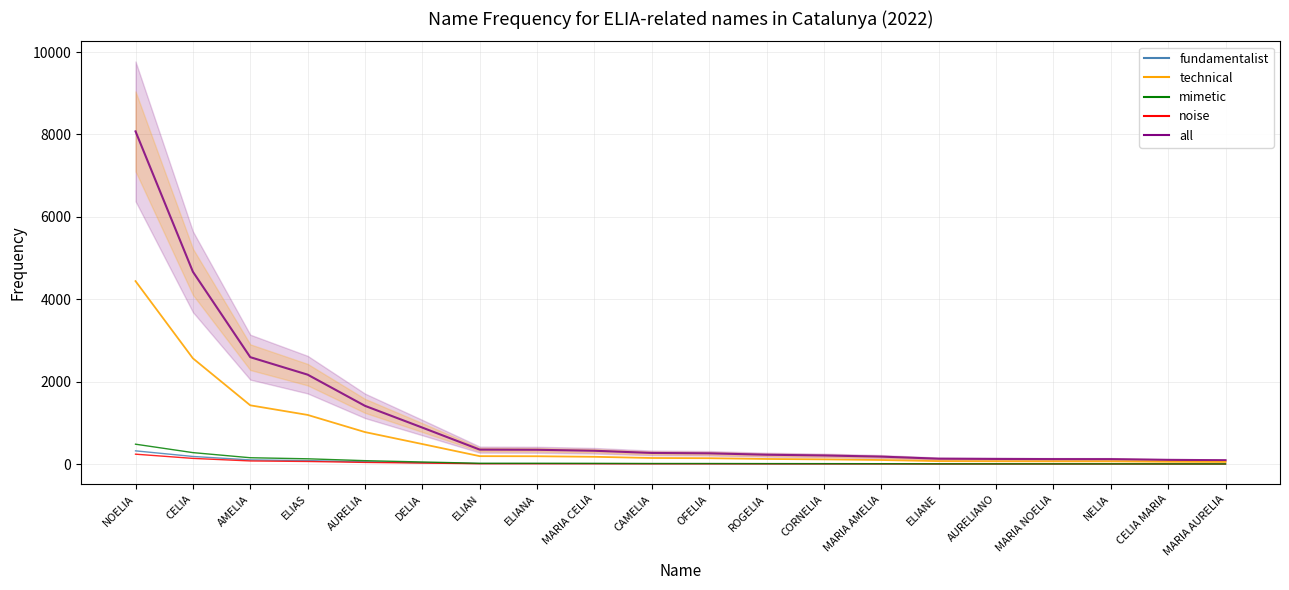

Rank the series by their maximum value, from lowest to highest.

noise, fundamentalist, mimetic, technical_line, all_line